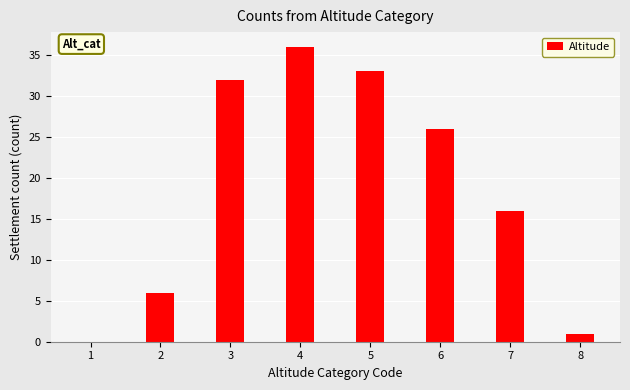

Reading left to right, what are all the values shown in this chart?

1=0	2=6	3=32	4=36	5=33	6=26	7=16	8=1